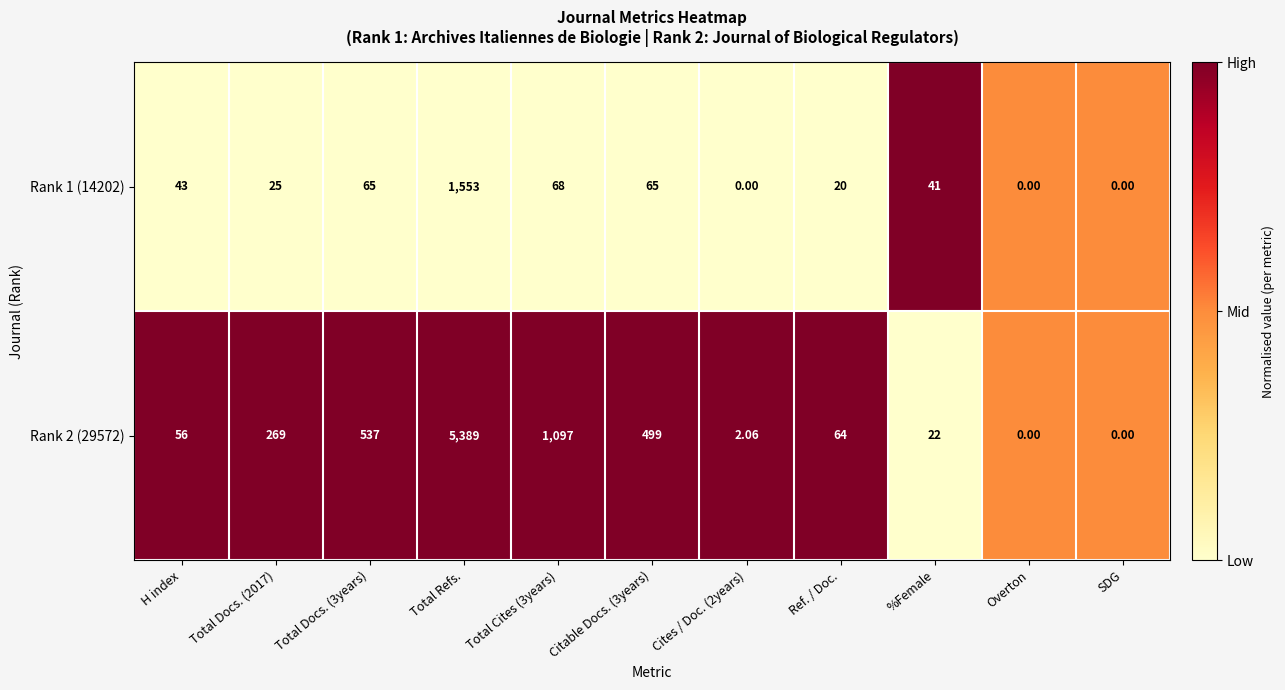

At which category does the chart reach its peak across all series?

Total Refs.